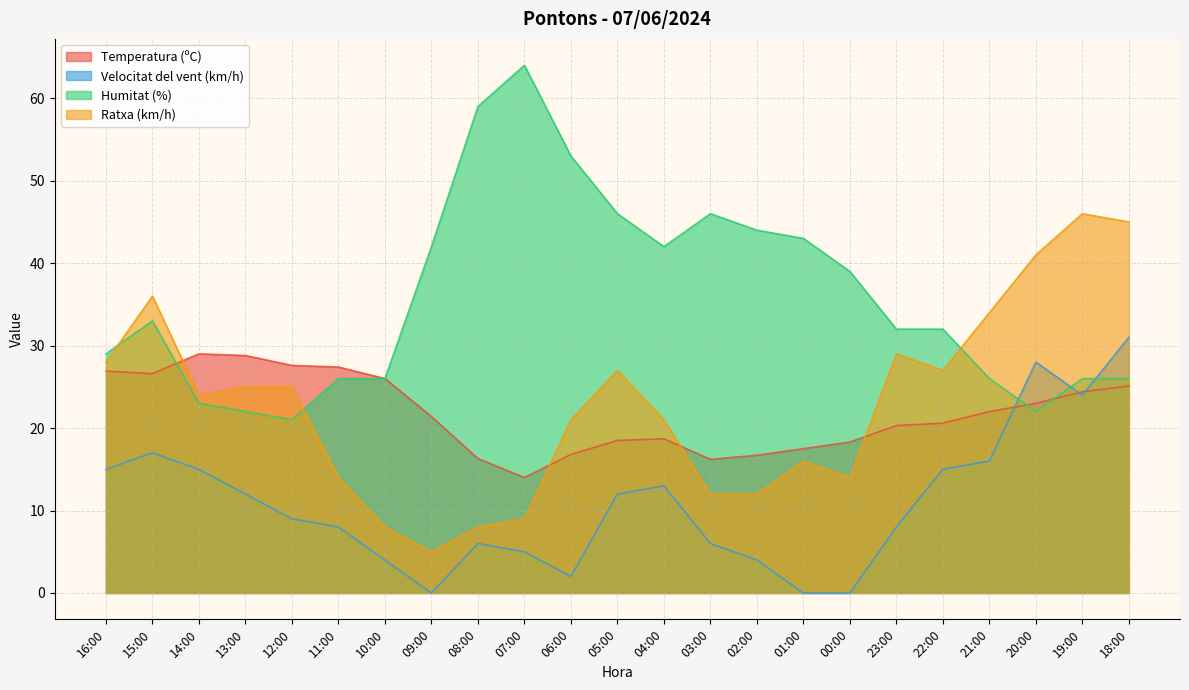

What is the spread (max minus min) of values at 18:00?

19.9